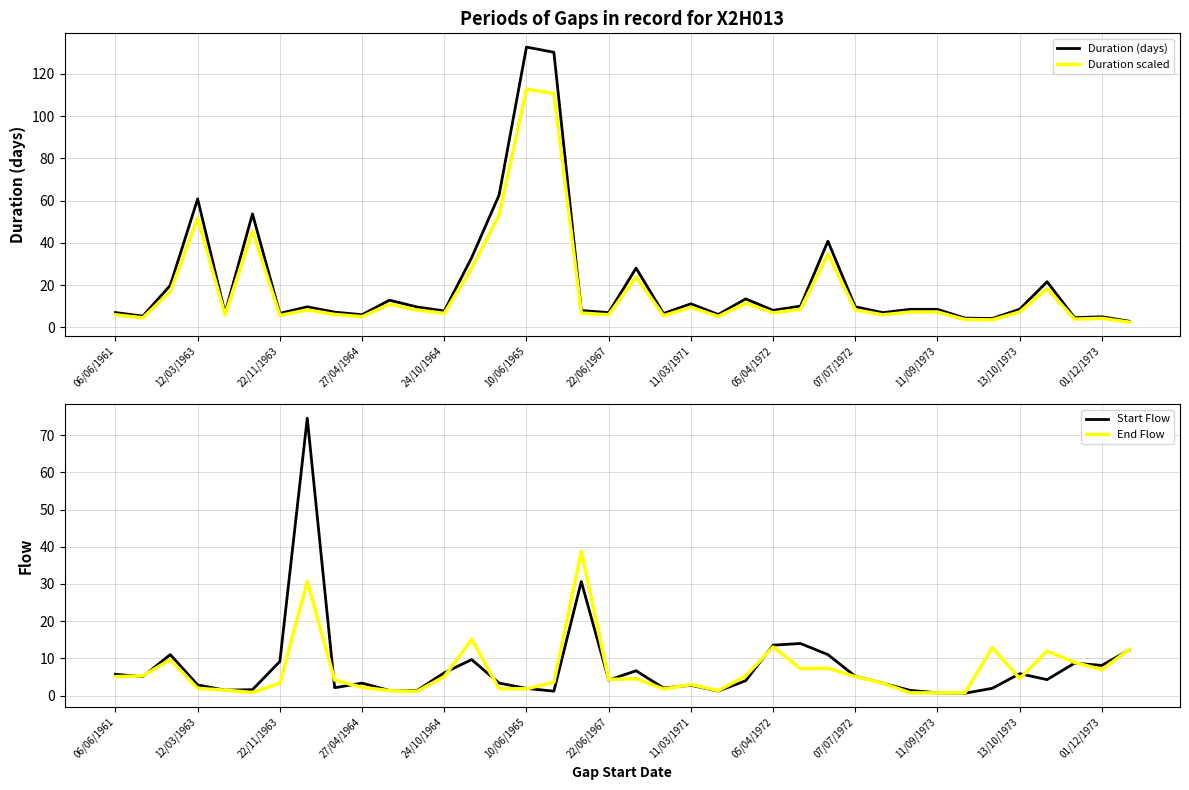

How many interior local peaks does the Duration (days) series have?

12